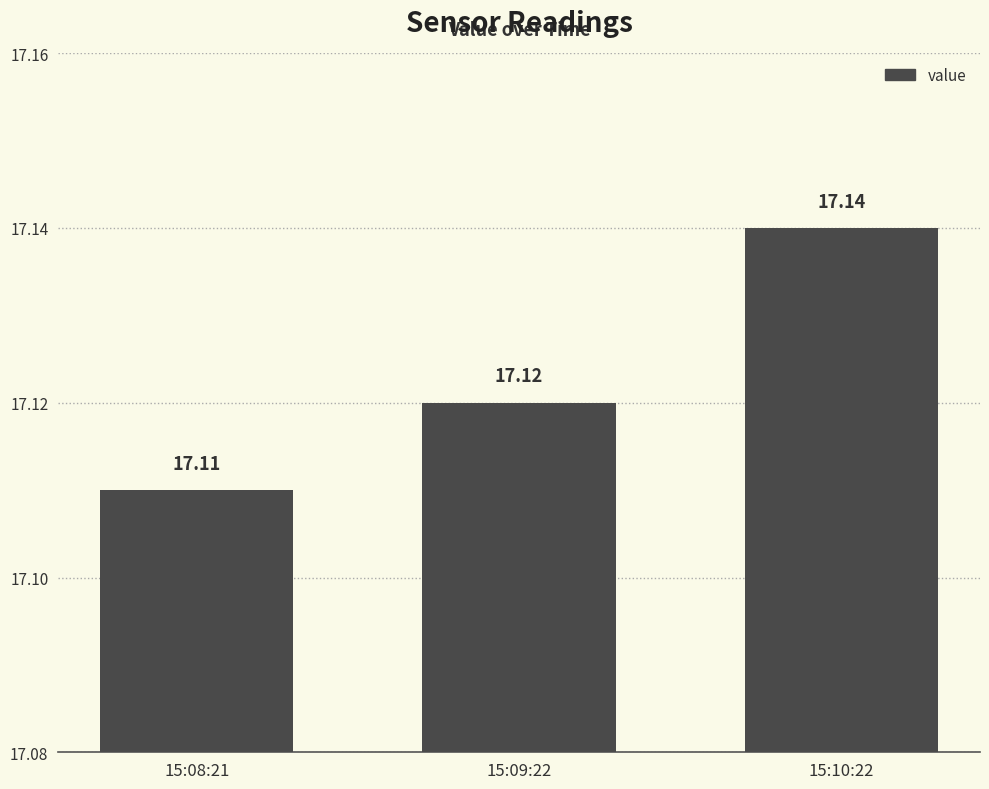

List the labels in order of value, largest first.

15:10:22, 15:09:22, 15:08:21